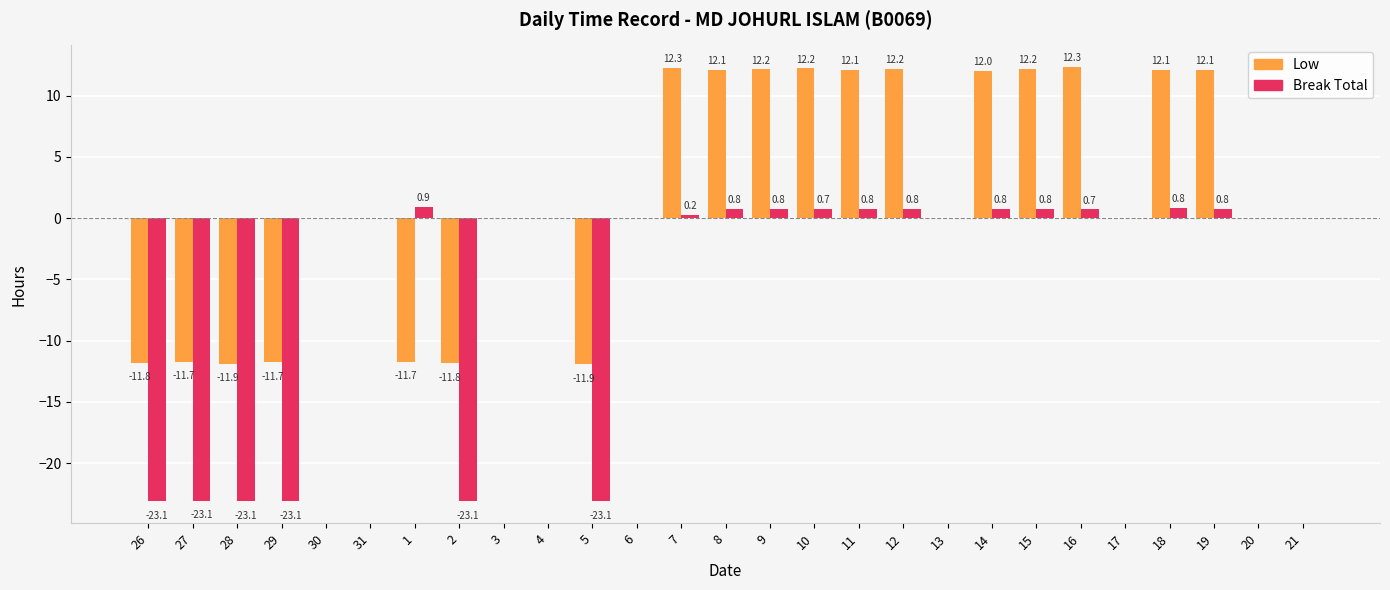

Is it true that Break Total equals 10.4 at 30?

False